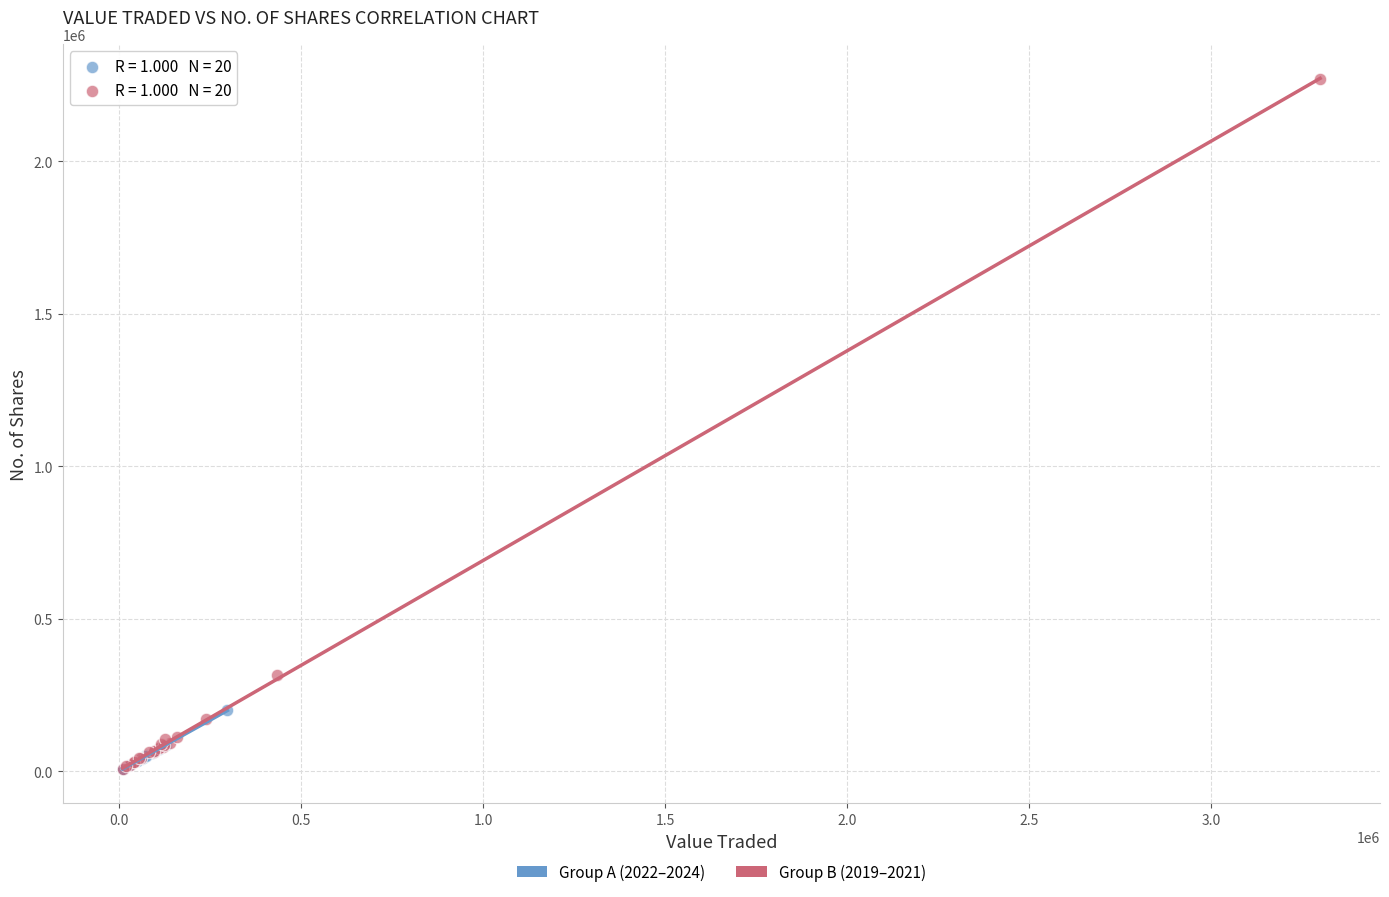

Which series contains the highest Y value?

Group B (2019–2021)